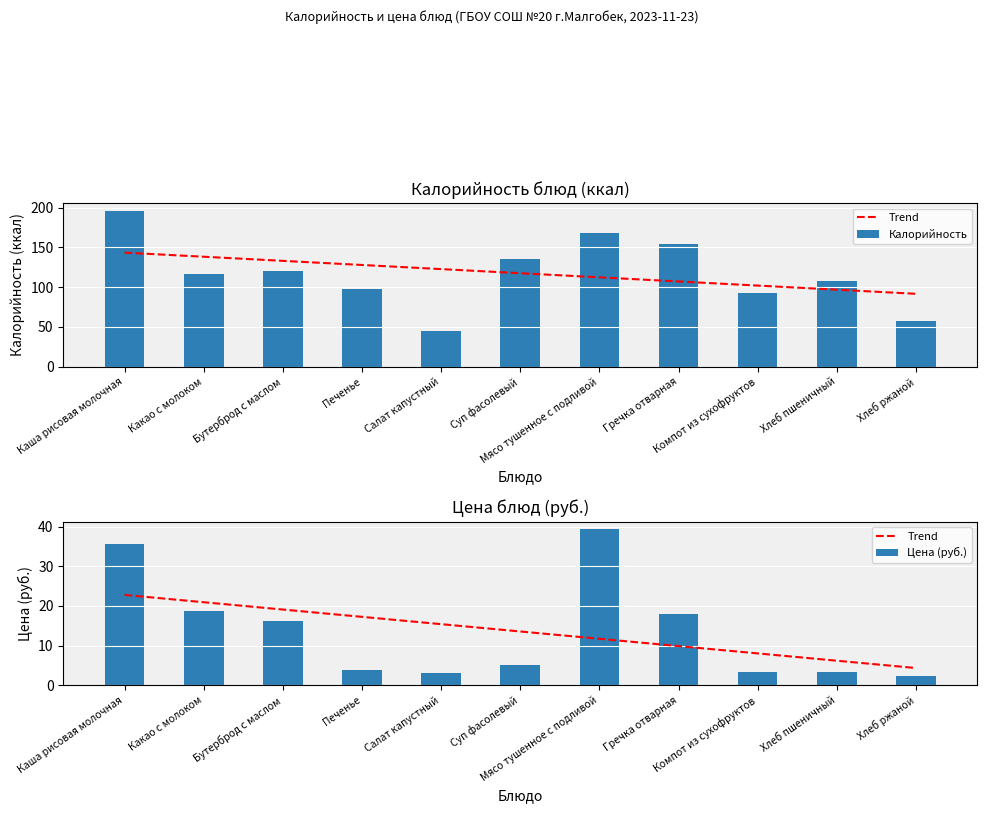

What is the value of the Цена (руб.) bar at the 9th from the left?

3.5